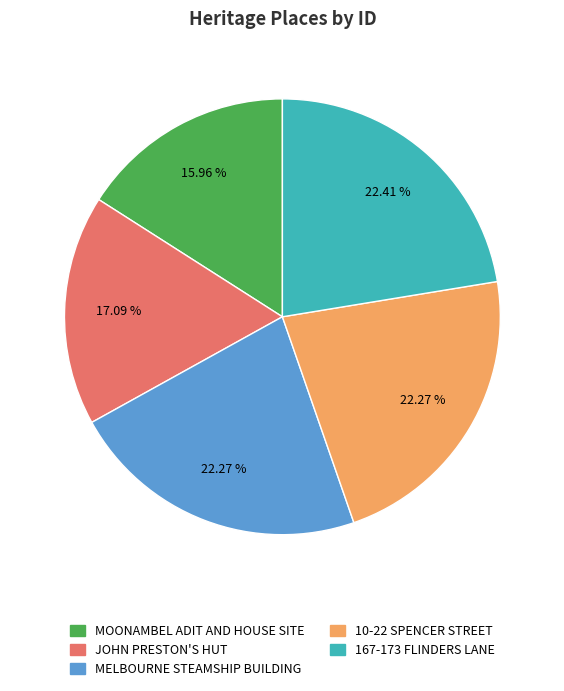

Combined, do JOHN PRESTON'S HUT and 10-22 SPENCER STREET account for over 50%?

No